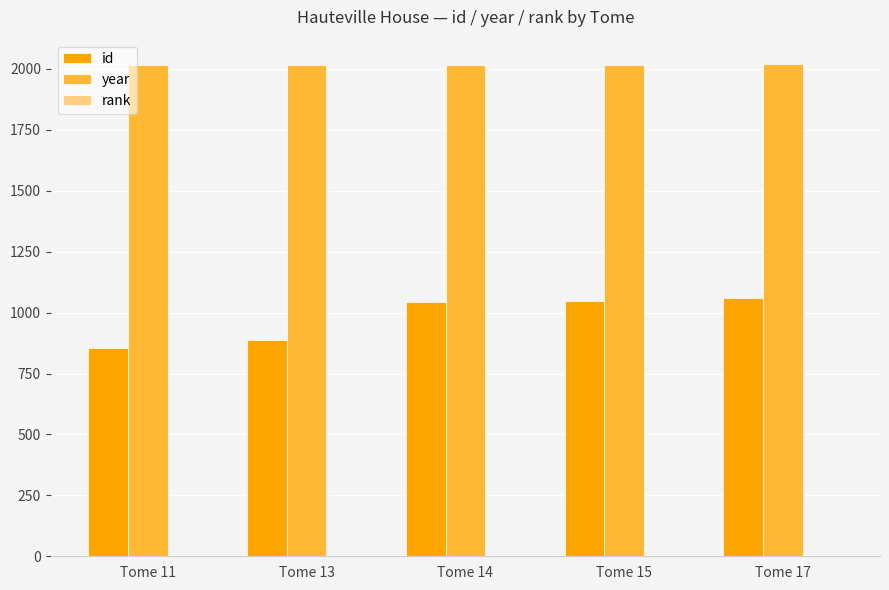

Does the chart contain stacked bars?

No